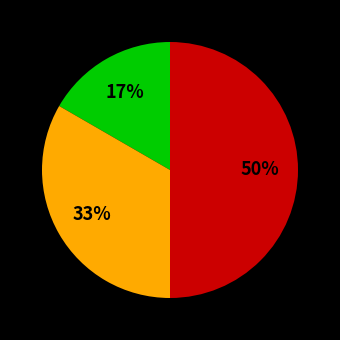

To the nearest percent, what is the difference between the largest and smallest slice percentages?

33%